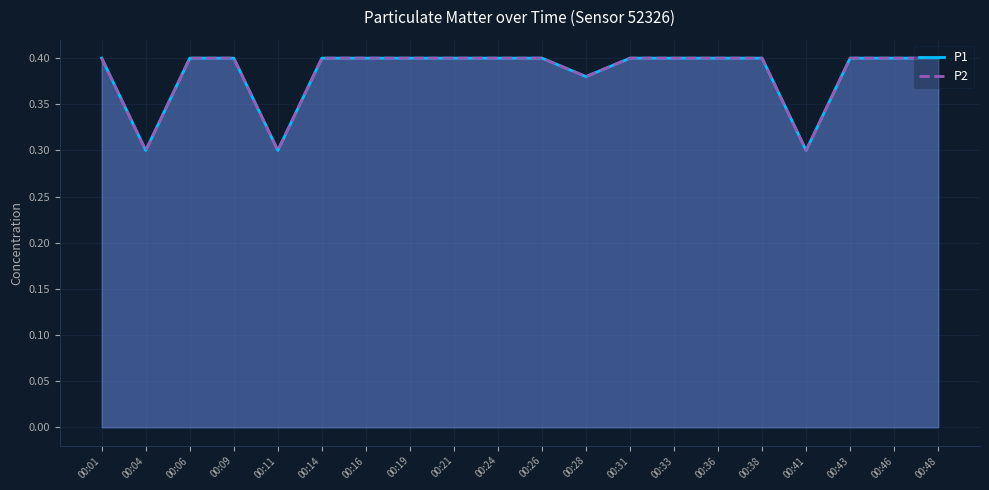

True or false: P1 has a value of 0.3 at 00:04.

True